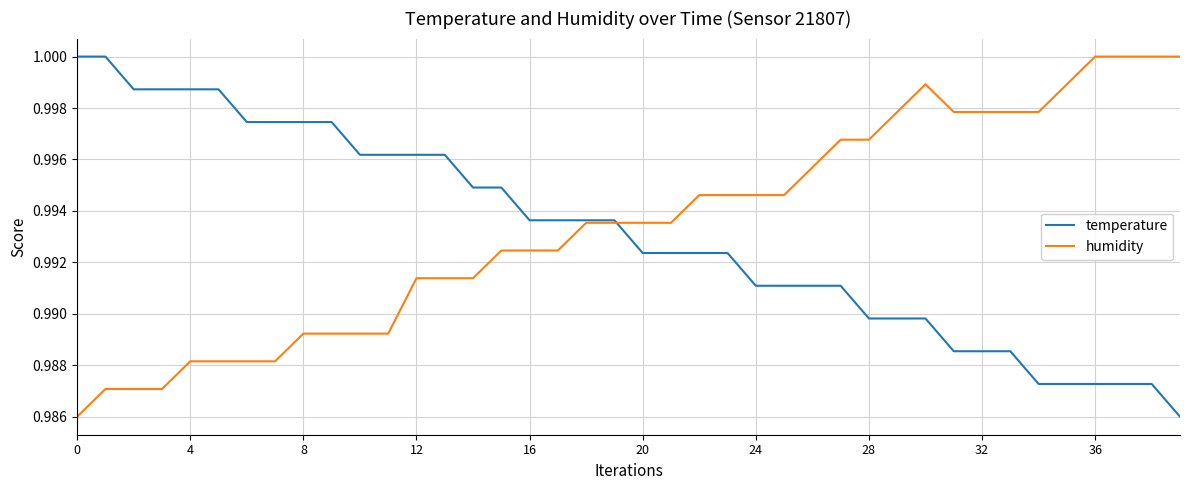

After their last crossing, which series has the higher values: humidity or temperature?

humidity